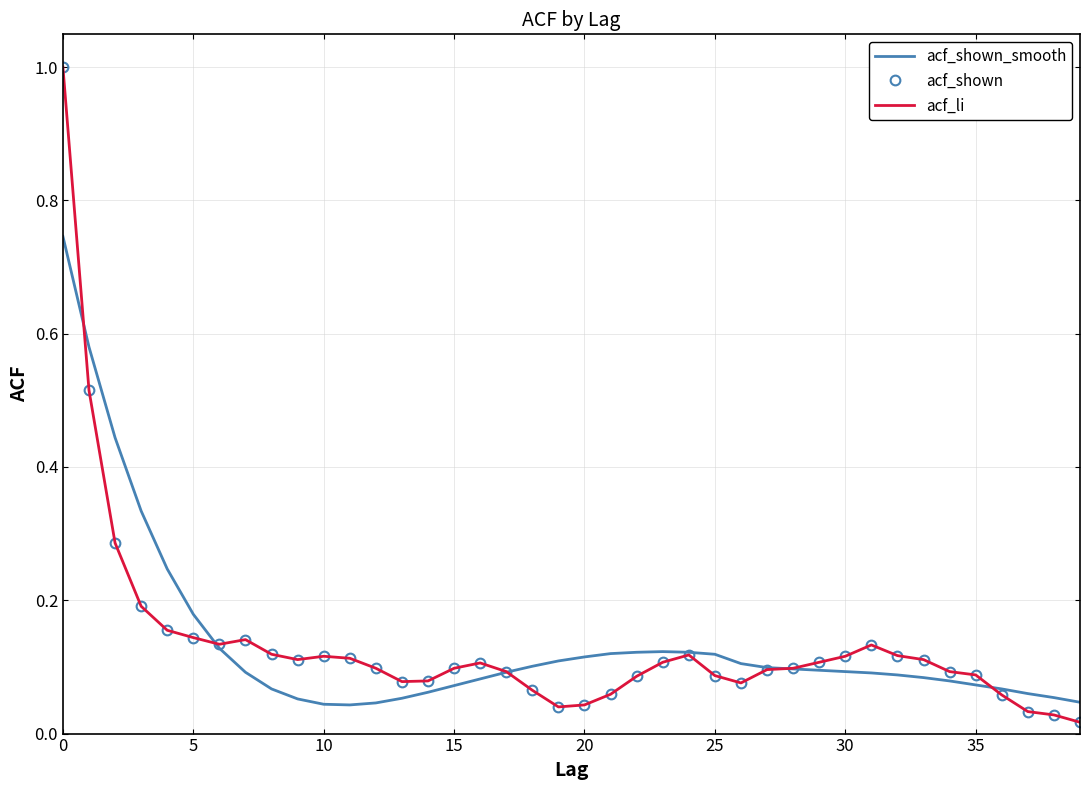

Which series has the largest range (max minus min)?

acf_shown